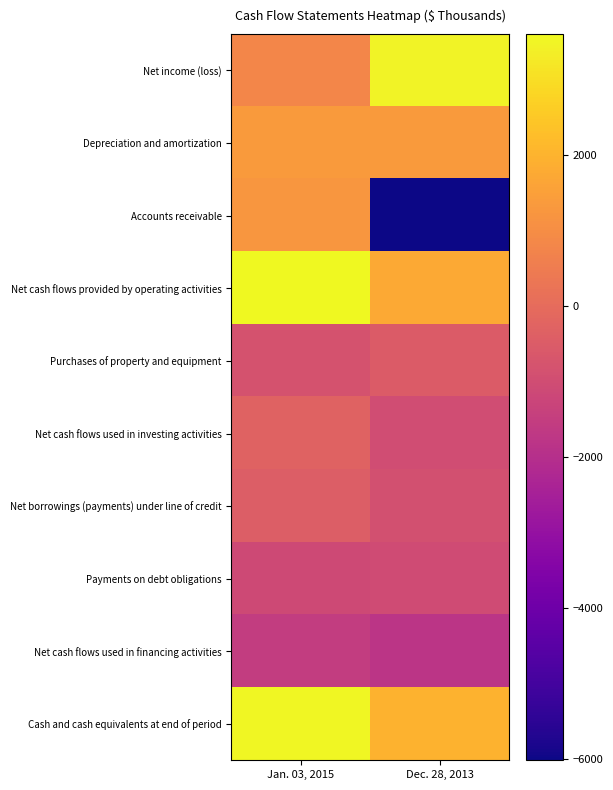

Reading left to right, extract all data points from this chart.

Net income (loss): Jan. 03, 2015=795	Dec. 28, 2013=3462
Depreciation and amortization: Jan. 03, 2015=1355	Dec. 28, 2013=1369
Accounts receivable: Jan. 03, 2015=1232	Dec. 28, 2013=-6018
Net cash flows provided by operating activities: Jan. 03, 2015=3595	Dec. 28, 2013=1740
Purchases of property and equipment: Jan. 03, 2015=-818	Dec. 28, 2013=-501
Net cash flows used in investing activities: Jan. 03, 2015=-302	Dec. 28, 2013=-991
Net borrowings (payments) under line of credit: Jan. 03, 2015=-424	Dec. 28, 2013=-898
Payments on debt obligations: Jan. 03, 2015=-1123	Dec. 28, 2013=-1032
Net cash flows used in financing activities: Jan. 03, 2015=-1523	Dec. 28, 2013=-1803
Cash and cash equivalents at end of period: Jan. 03, 2015=3523	Dec. 28, 2013=1948